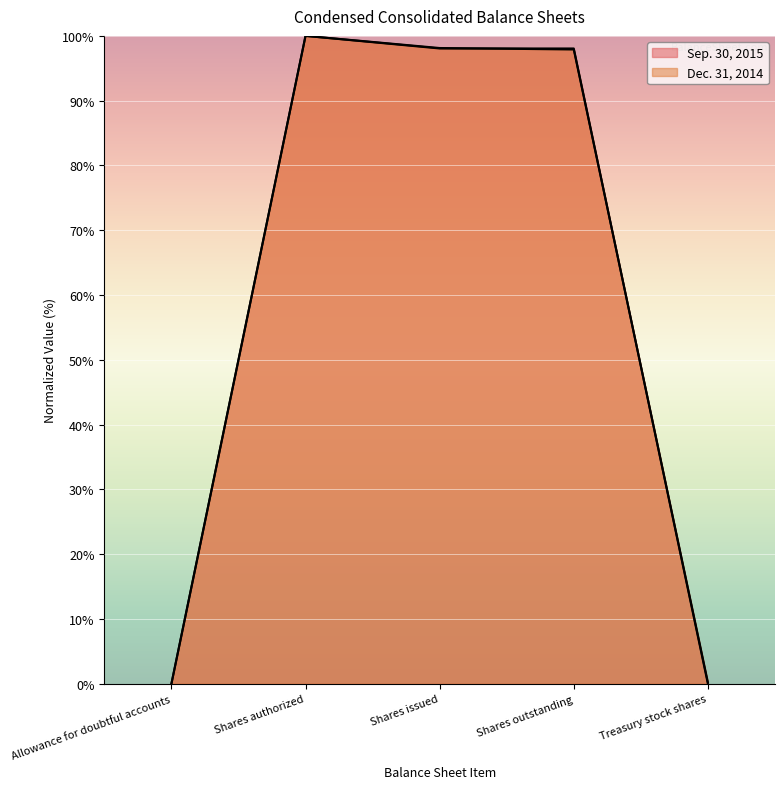

Does the chart display data point markers on the line(s)?

No